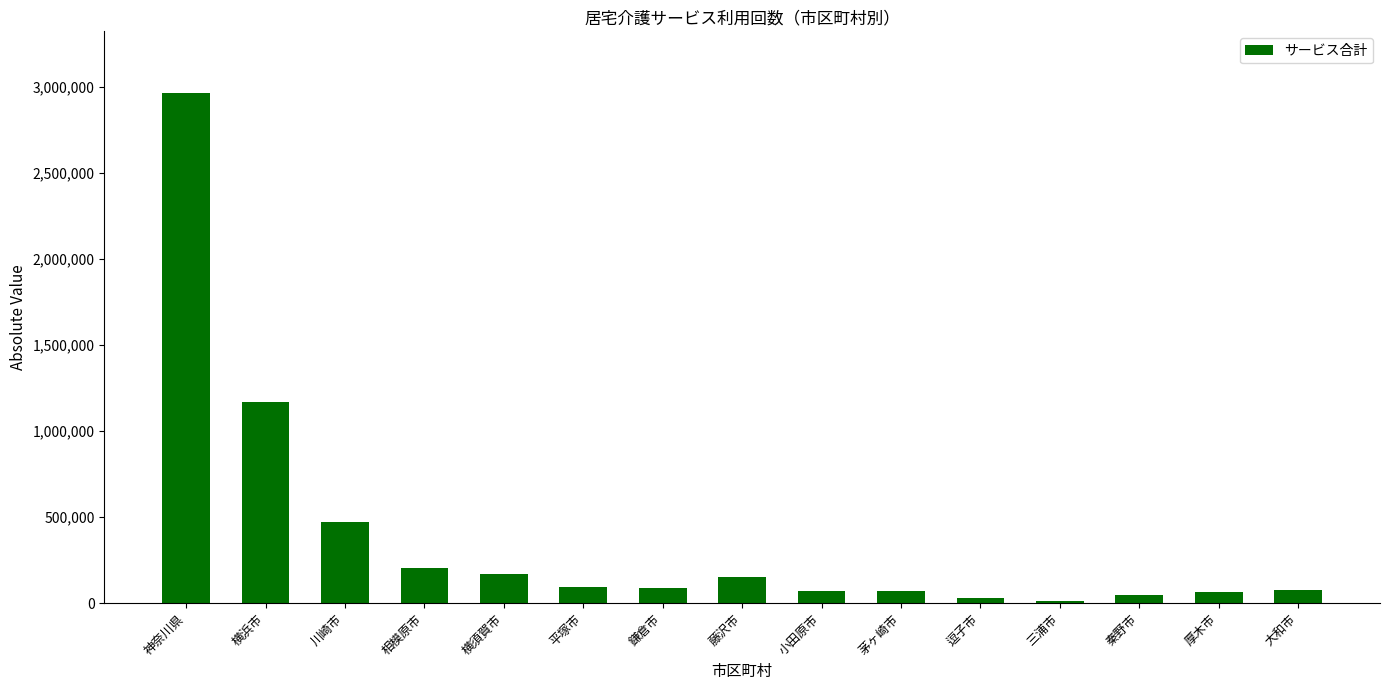

What is the label of the 8th bar from the left?

藤沢市